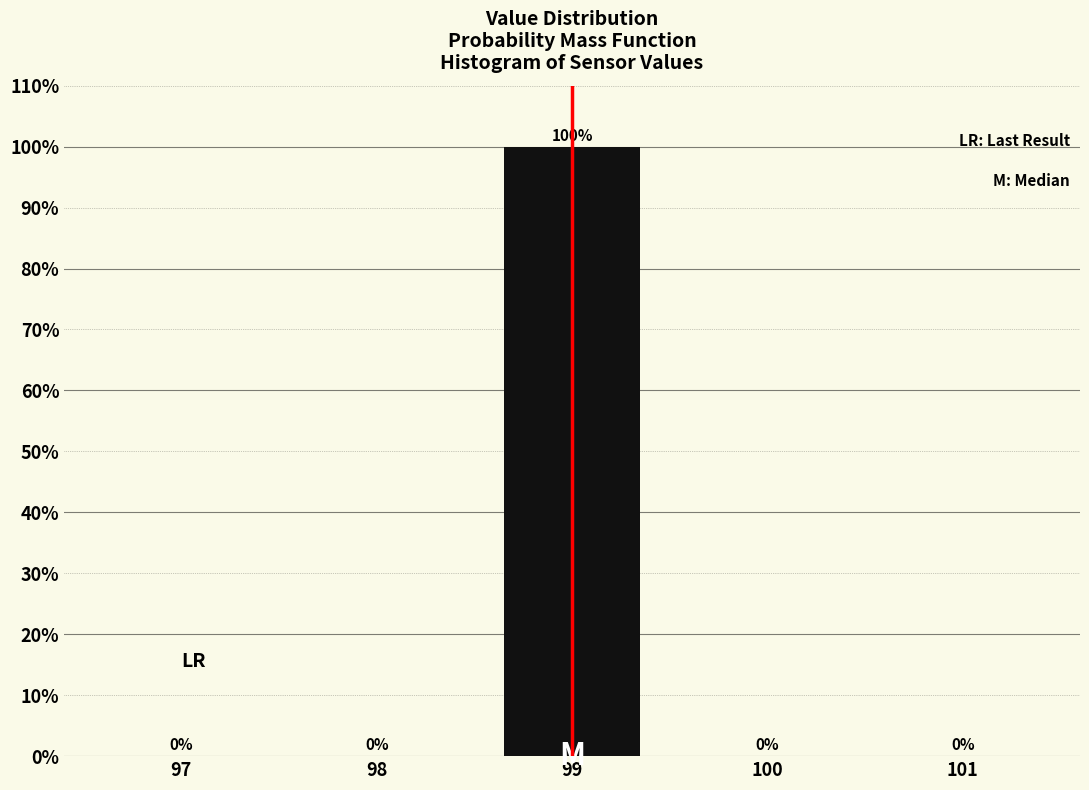

Reading right to left, extract all data points from this chart.

101=0	100=0	99=100	98=0	97=0